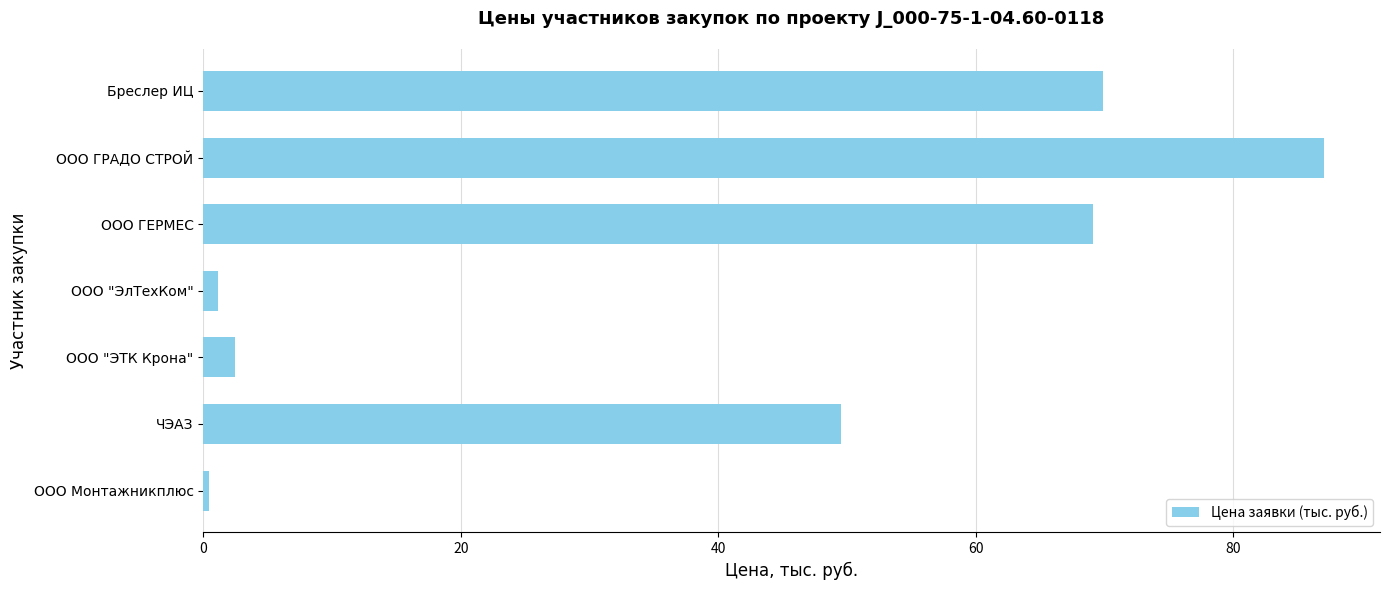

The chart shows a value of 69.1 at ООО ГЕРМЕС. True or false?

True